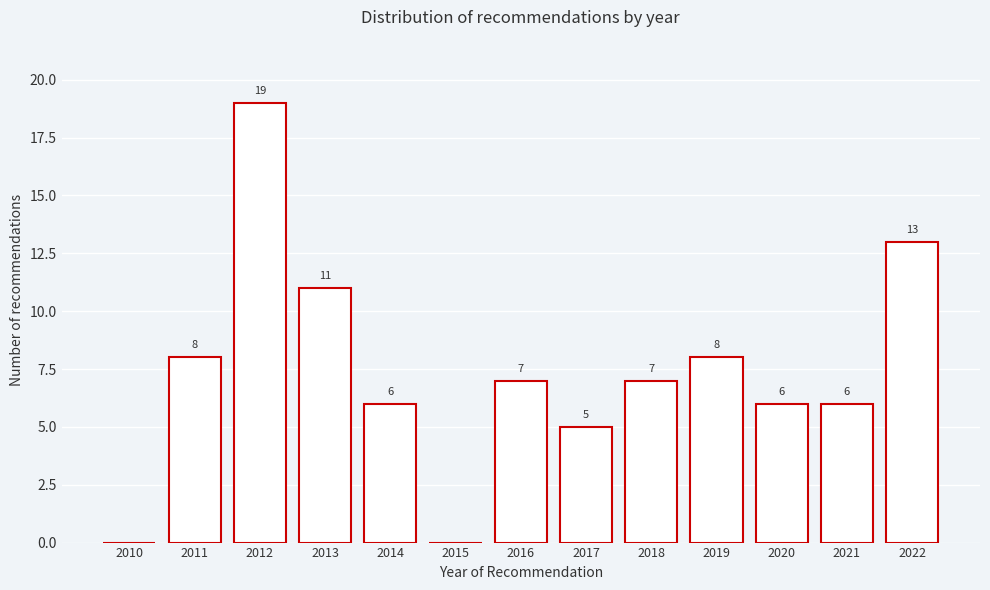

Reading left to right, list all the values displayed in this chart.

2010=0	2011=8	2012=19	2013=11	2014=6	2015=0	2016=7	2017=5	2018=7	2019=8	2020=6	2021=6	2022=13